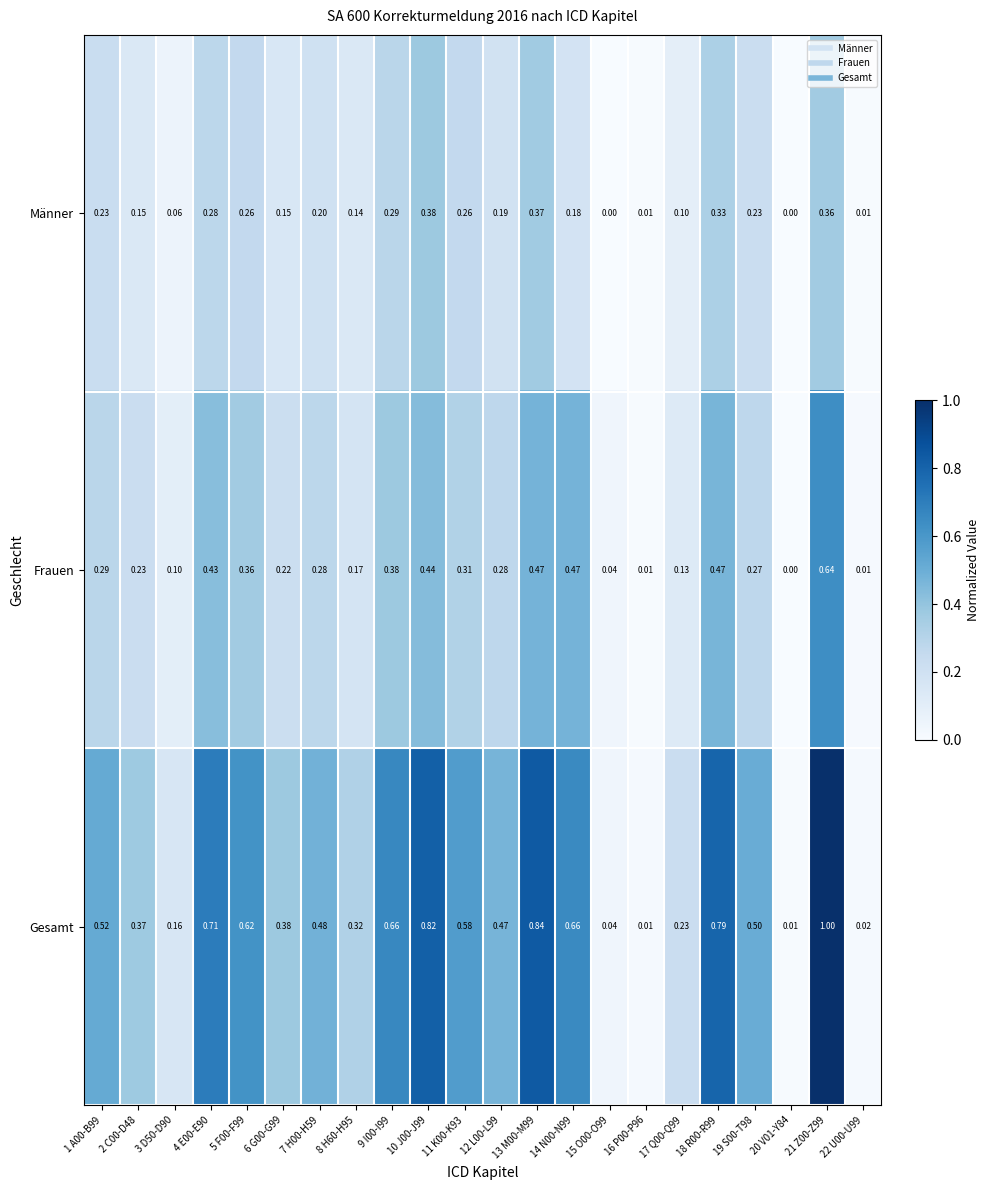

List the series in order of their overall mean, highest first.

Gesamt, Frauen, Männer